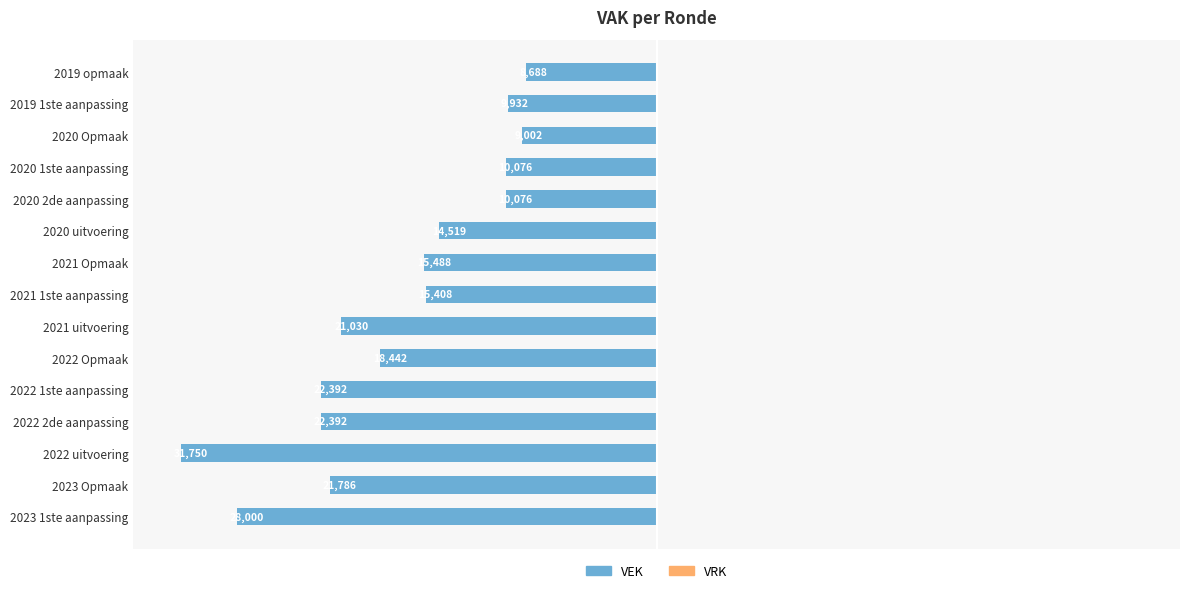

Does the chart contain any negative values?

Yes